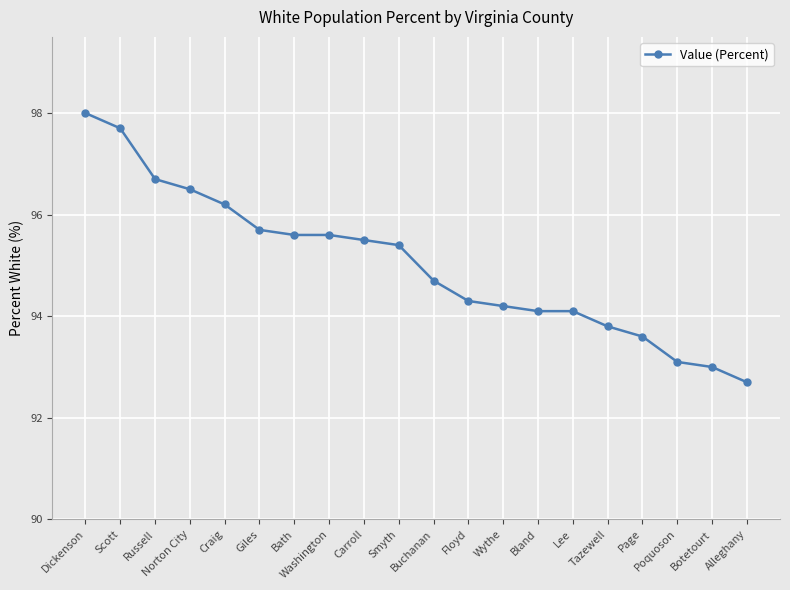

Reading right to left, extract all data points from this chart.

Alleghany=92.7	Botetourt=93.0	Poquoson=93.1	Page=93.6	Tazewell=93.8	Lee=94.1	Bland=94.1	Wythe=94.2	Floyd=94.3	Buchanan=94.7	Smyth=95.4	Carroll=95.5	Washington=95.6	Bath=95.6	Giles=95.7	Craig=96.2	Norton City=96.5	Russell=96.7	Scott=97.7	Dickenson=98.0